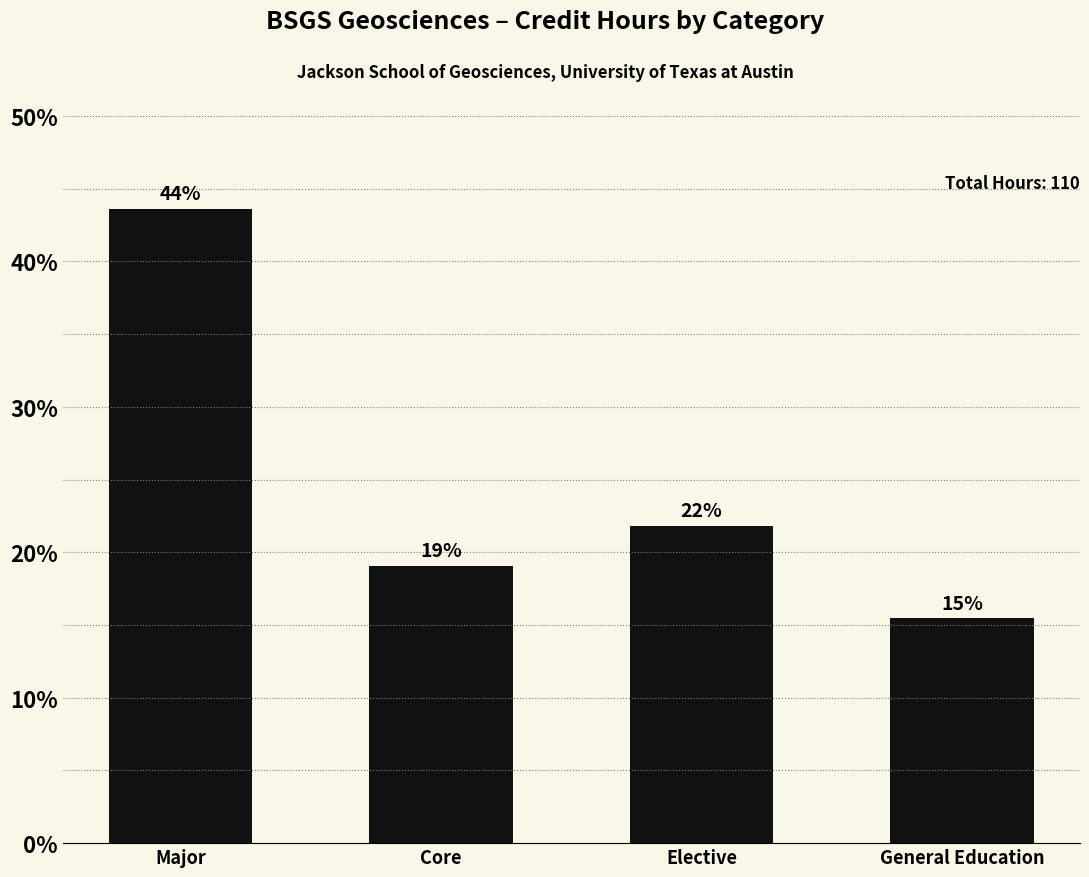

The chart shows a value of 12.9 at Elective. True or false?

False